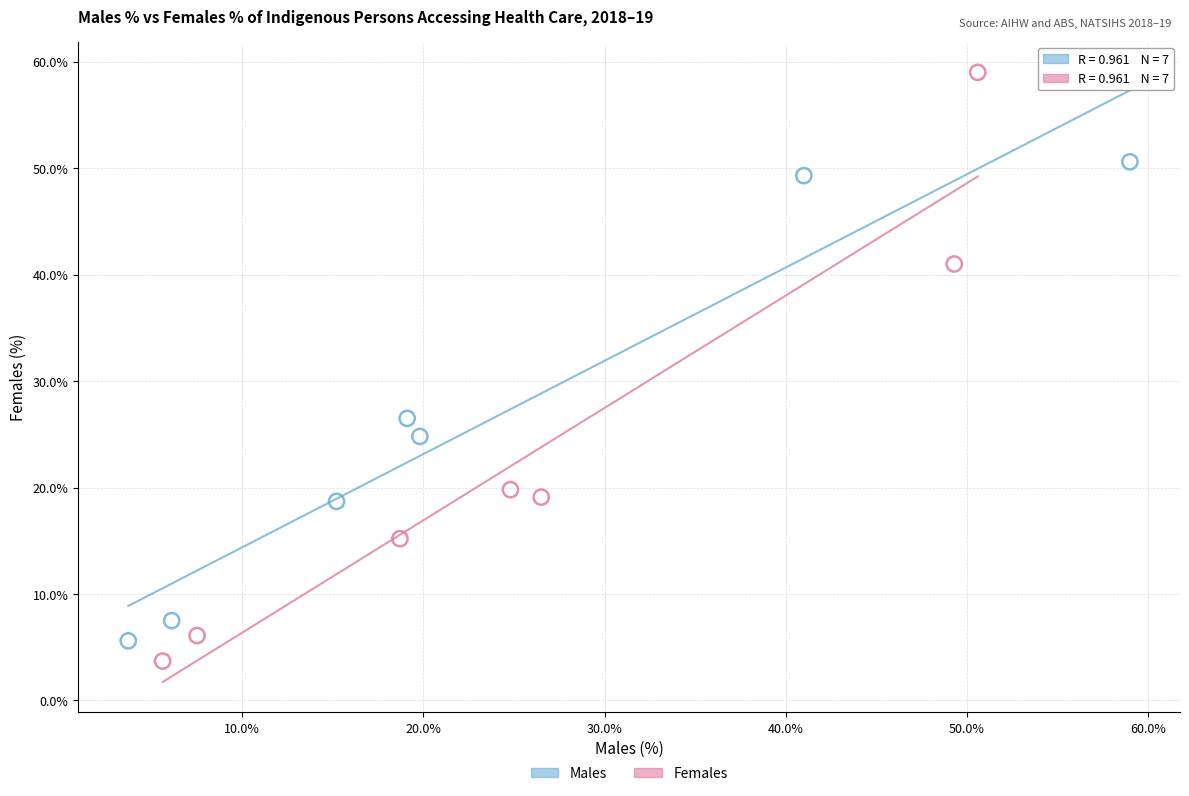

Which series reaches the maximum Y coordinate?

Females